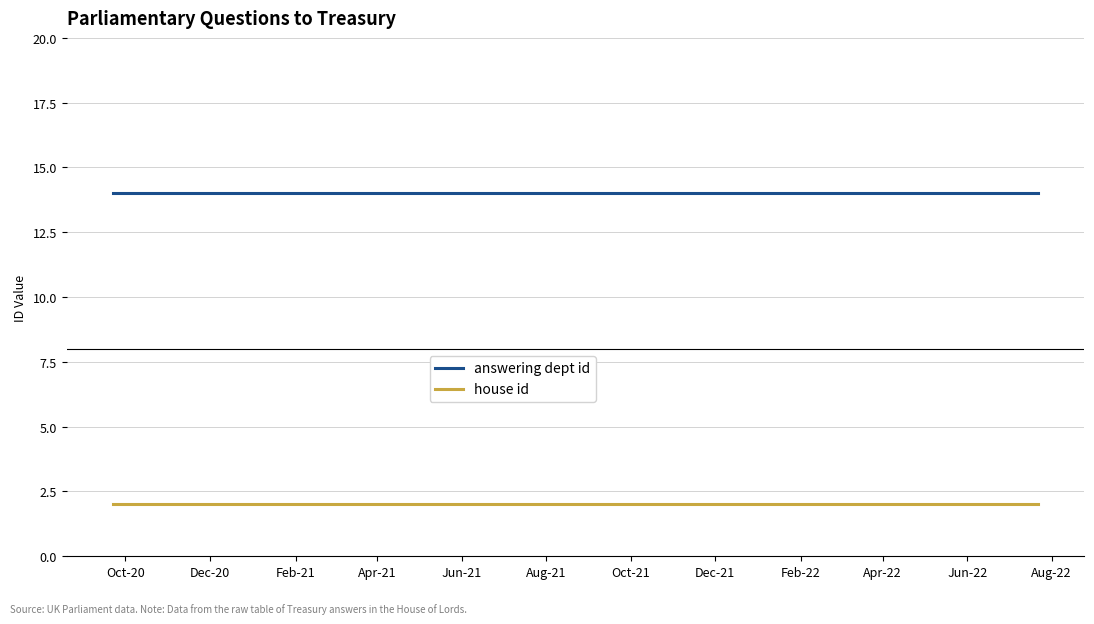

Which series has the largest total across all categories?

answering dept id